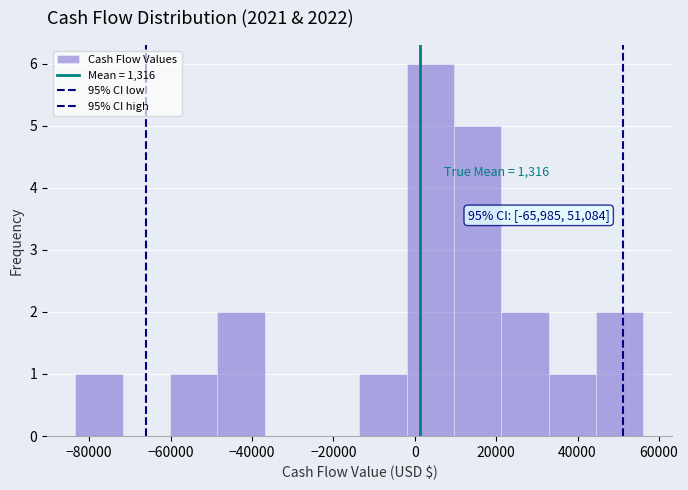

Which range on the x-axis has the tallest bar?

-2000 to 10000